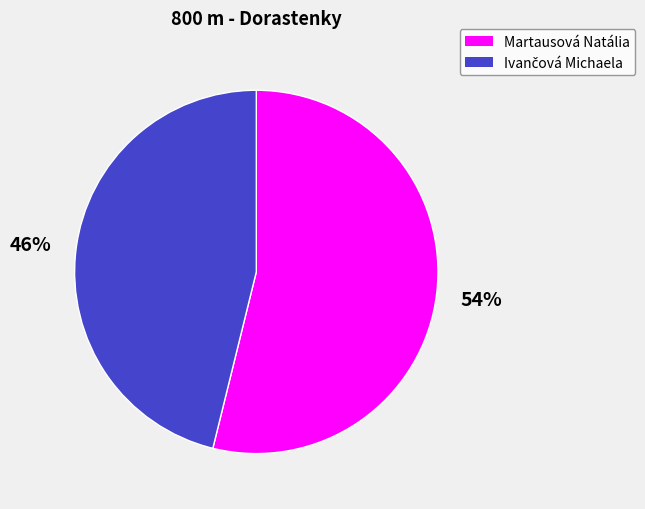

Which slice represents more than half of the pie?

Martausová Natália